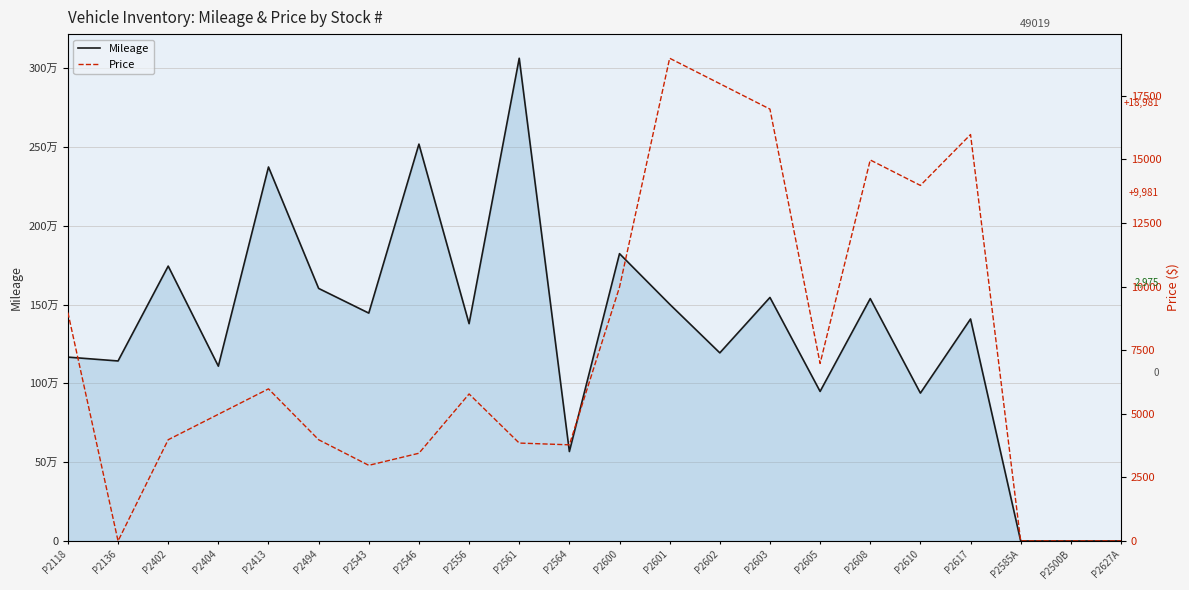

Is it true that Price equals 3635 at P2610?

False